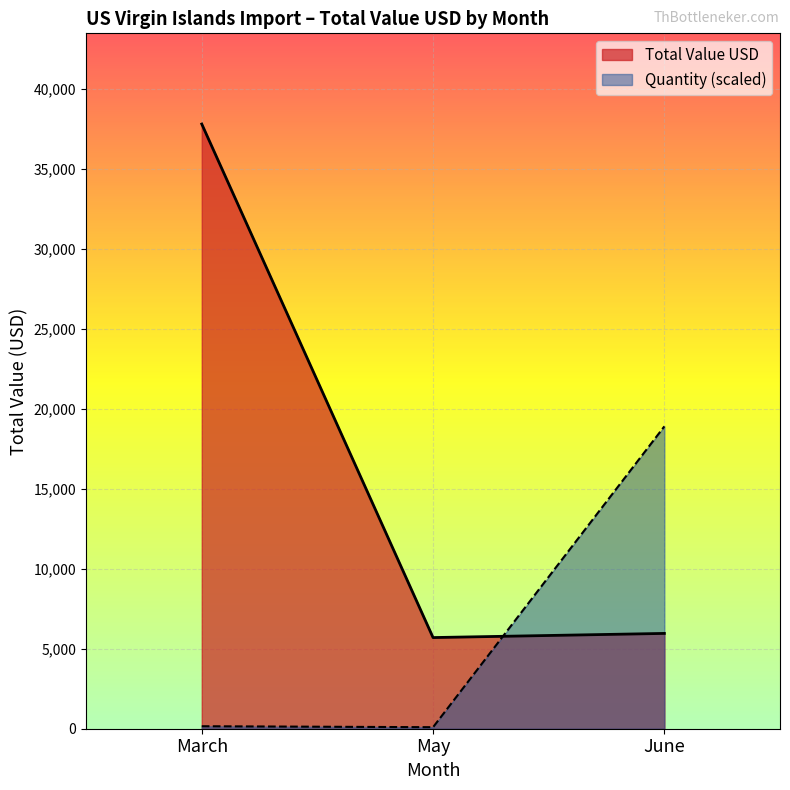

Which series has the largest total across all categories?

Total Value USD